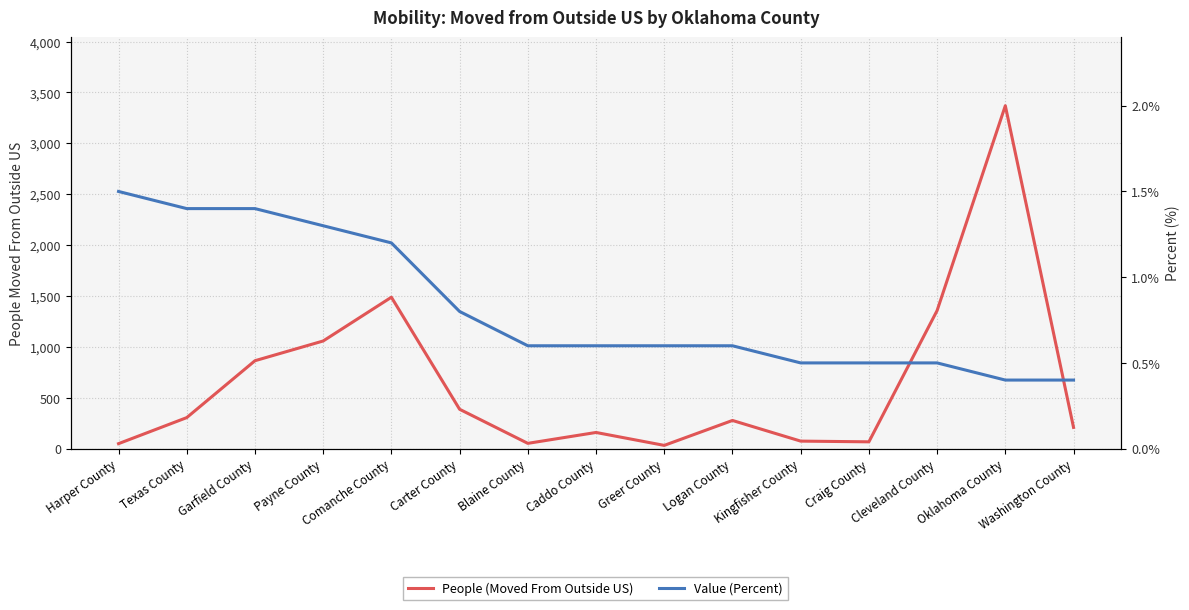

What are all the series names shown in the legend?

People (Moved From Outside US), Value (Percent)